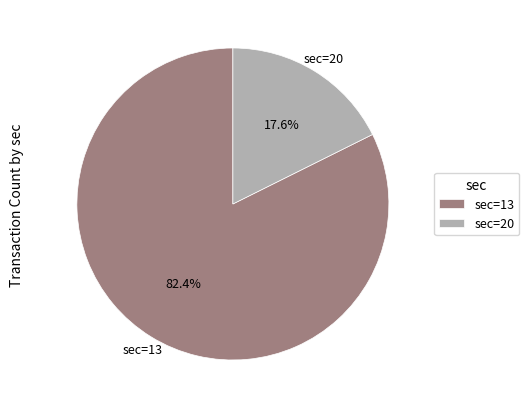

What percentage is the sec=13 slice, to the nearest percent?

82%